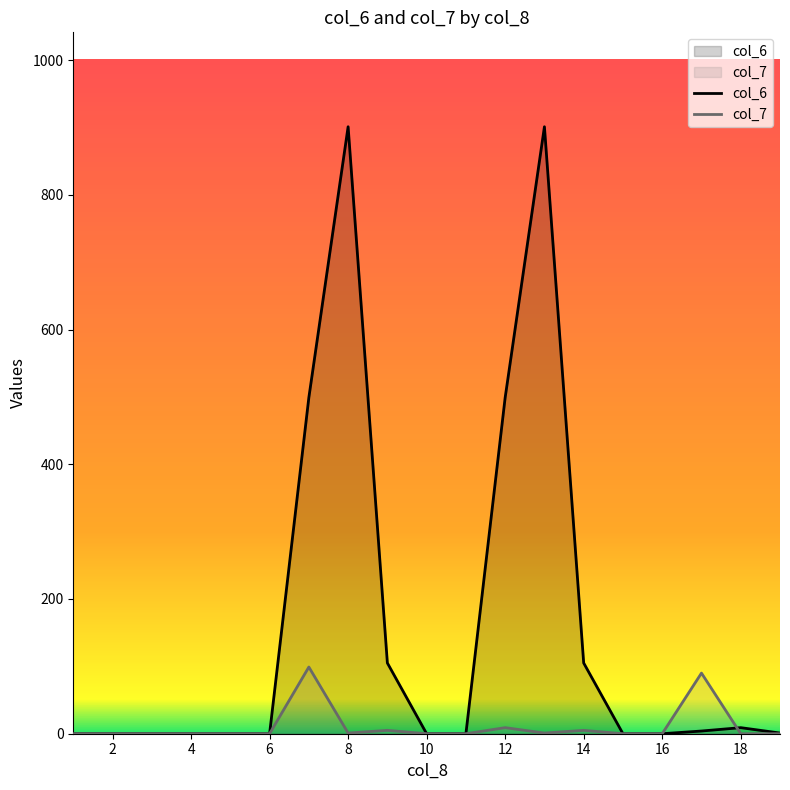

Is it true that col_7 equals -42 at 18?

False